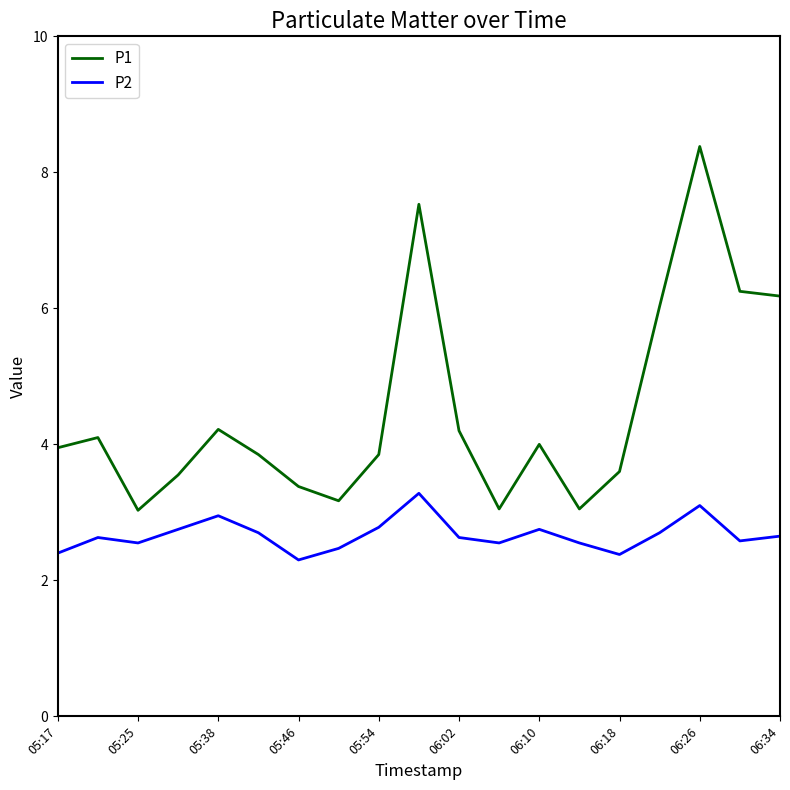

What are all the series names shown in the legend?

P1, P2